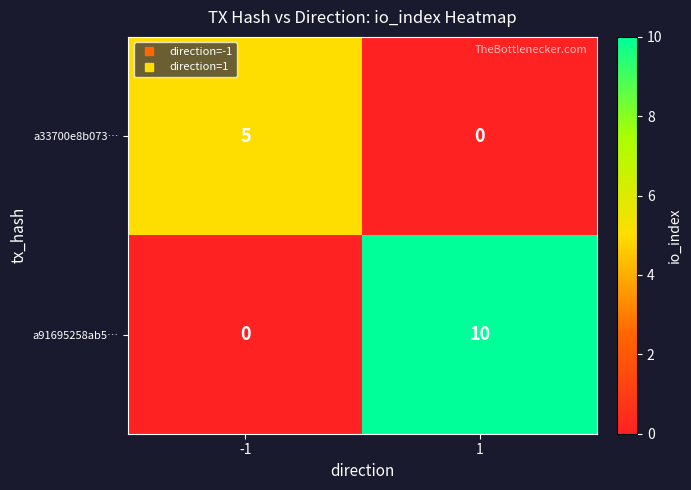

What is the difference between the maximum and minimum values in the a91695258ab5… series?

10